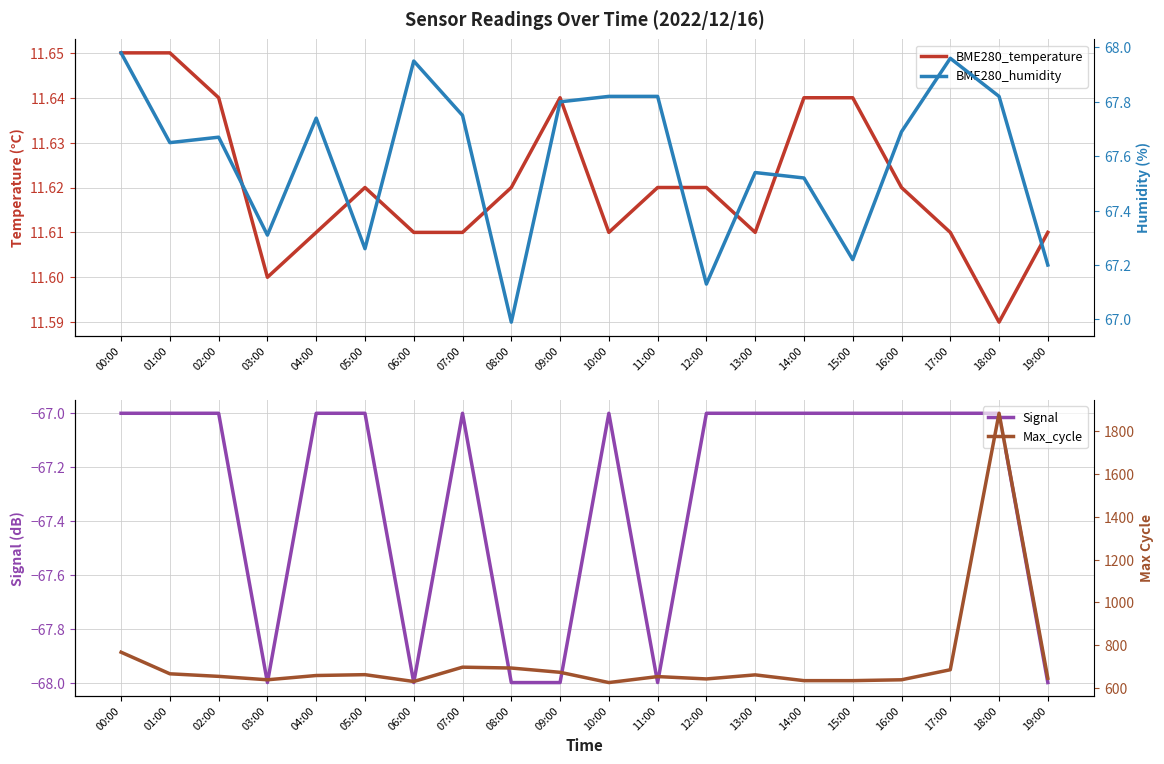

At how many categories does at least one series exceed 1520?

1